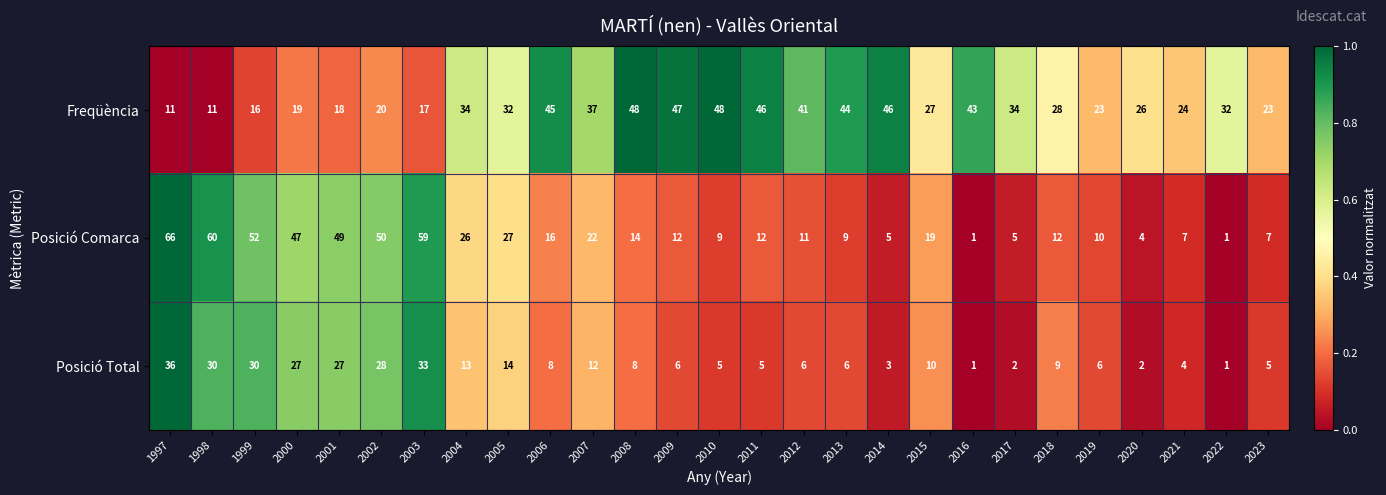

Read the Posició Total value at 2007, to the nearest 5.

10